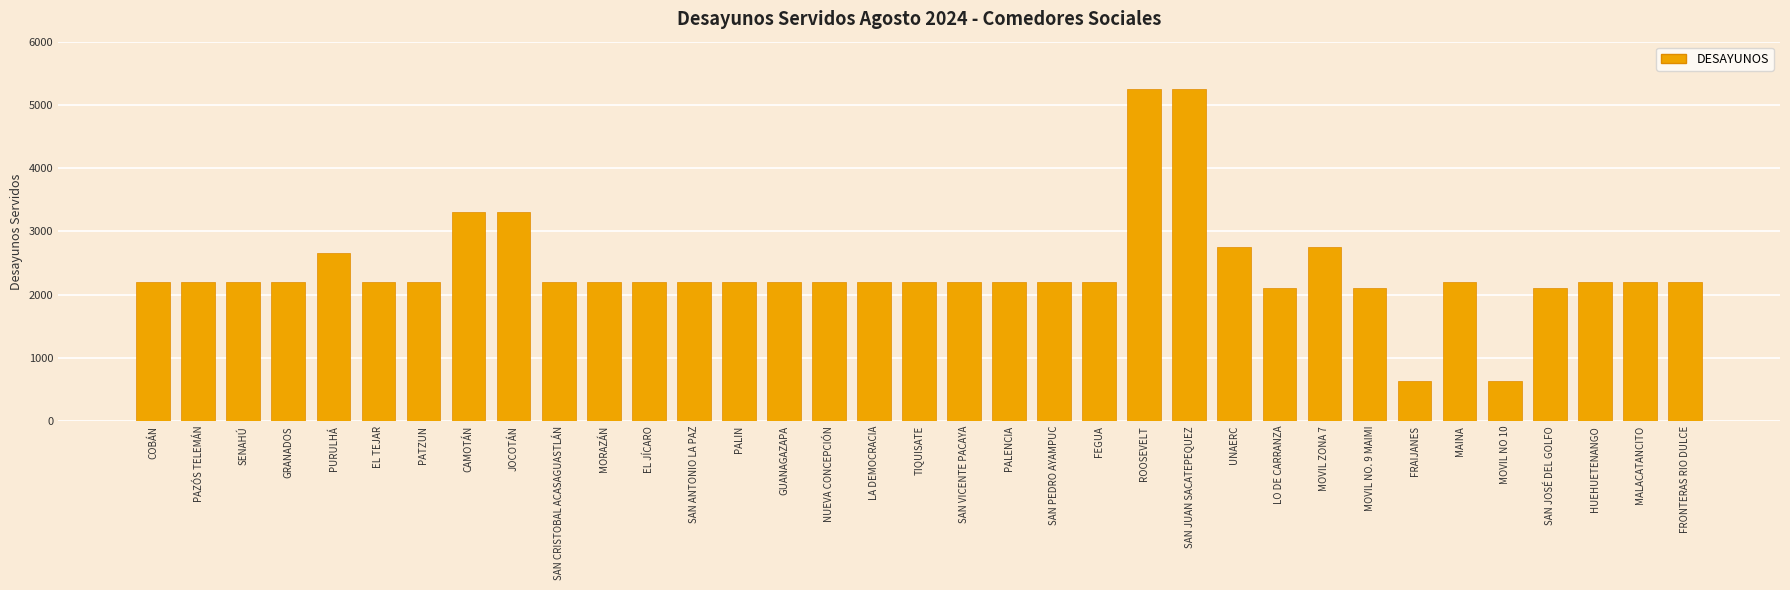

The value at FRONTERAS RIO DULCE is 1425. True or false?

False